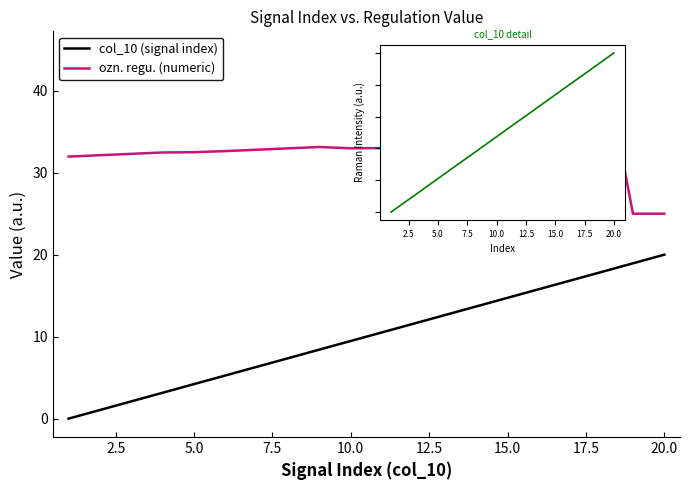

What is the difference between the maximum and second lowest values in the col_10 inset series?

0.9